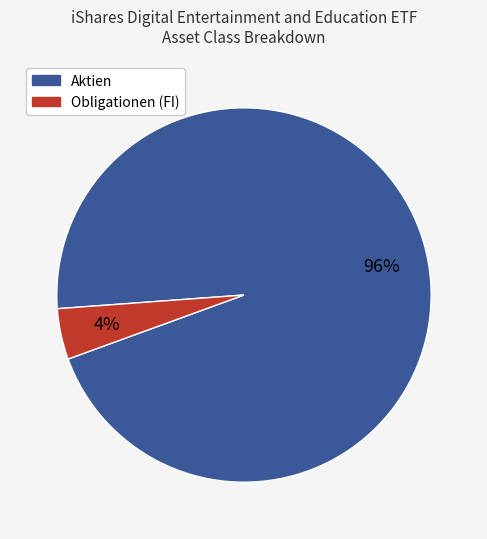

To the nearest percent, what is the average slice percentage?

50%